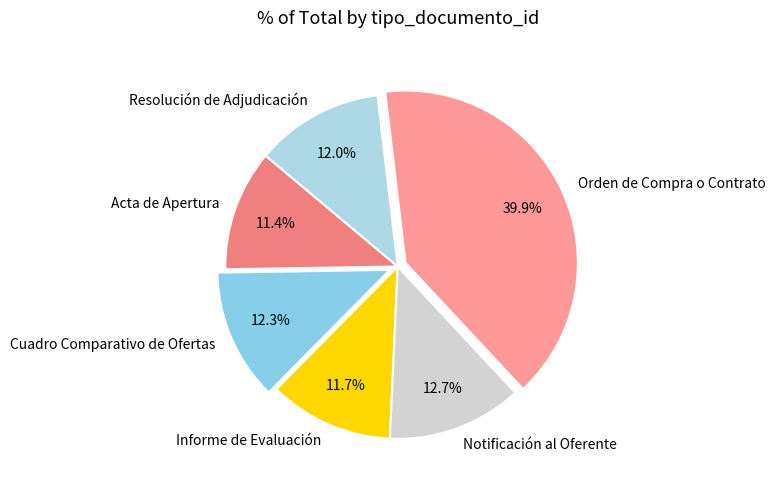

Is the sum of Cuadro Comparativo de Ofertas and Resolución de Adjudicación greater than half?

No